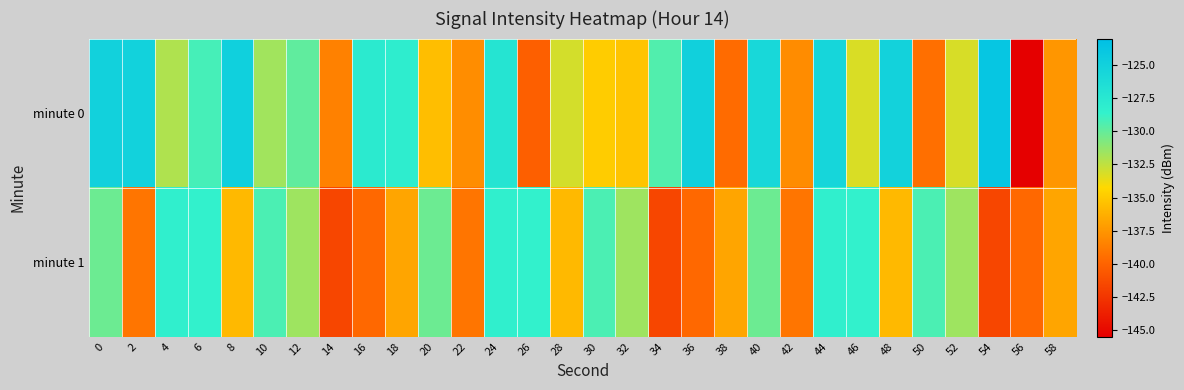

What is the greatest value displayed?

-123.8